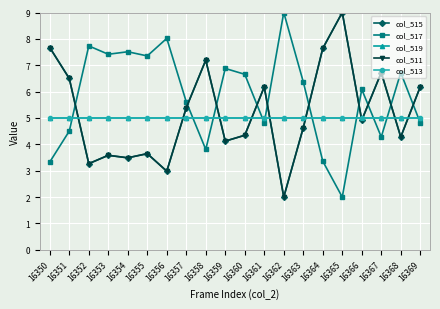

Is this an area chart (filled region under the line)?

No